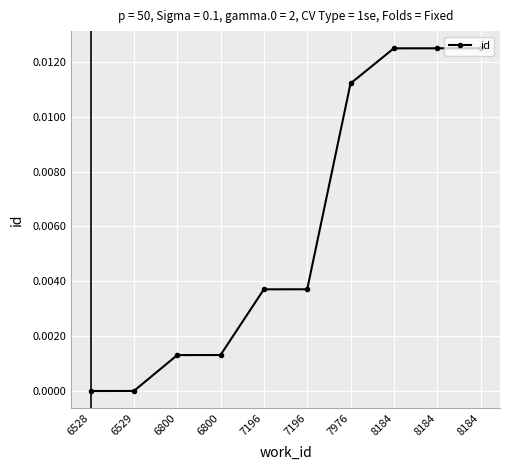

True or false: the data shows 0.0 at 6800.

True